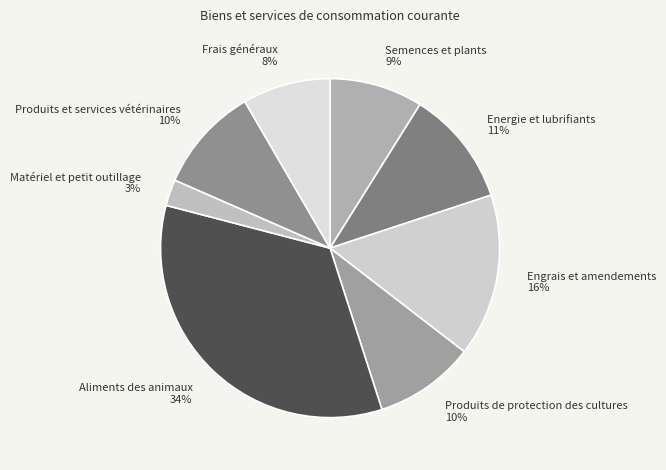

To the nearest percent, what is the average slice percentage?

12%